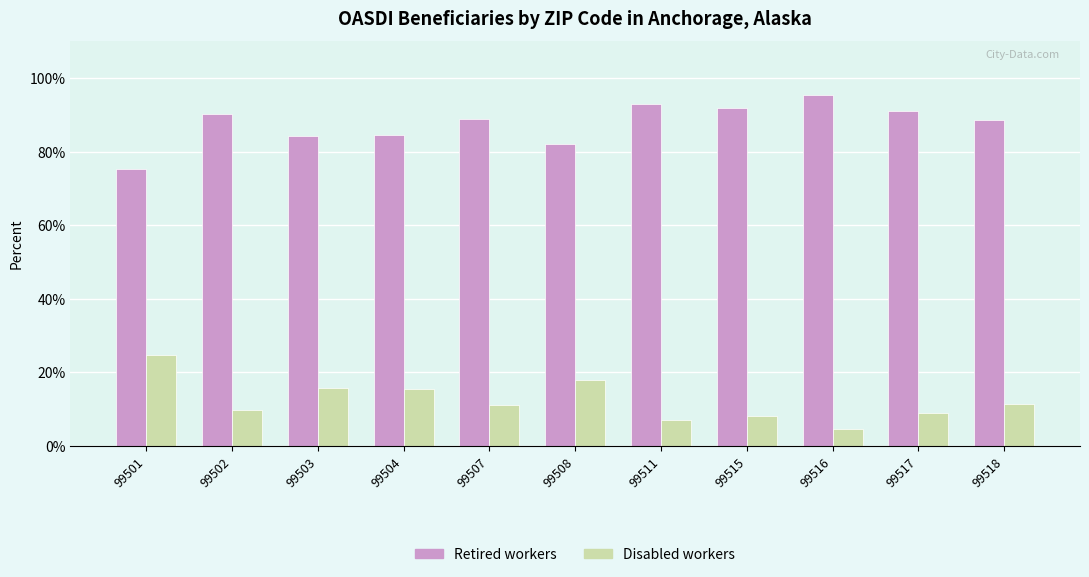

What are all the series names shown in the legend?

Retired workers, Disabled workers